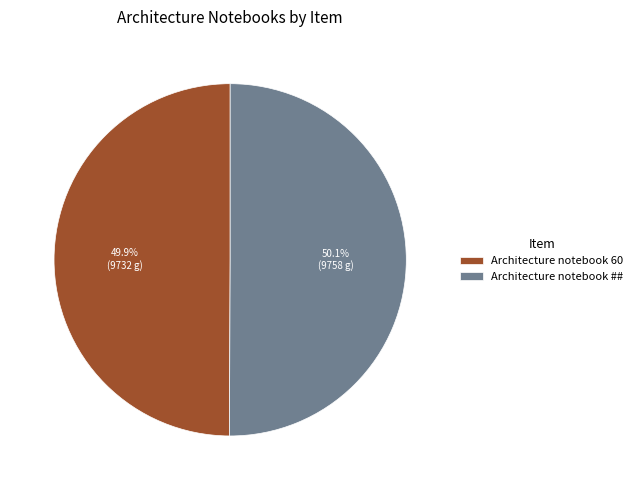

Is there a majority slice in this chart?

Yes